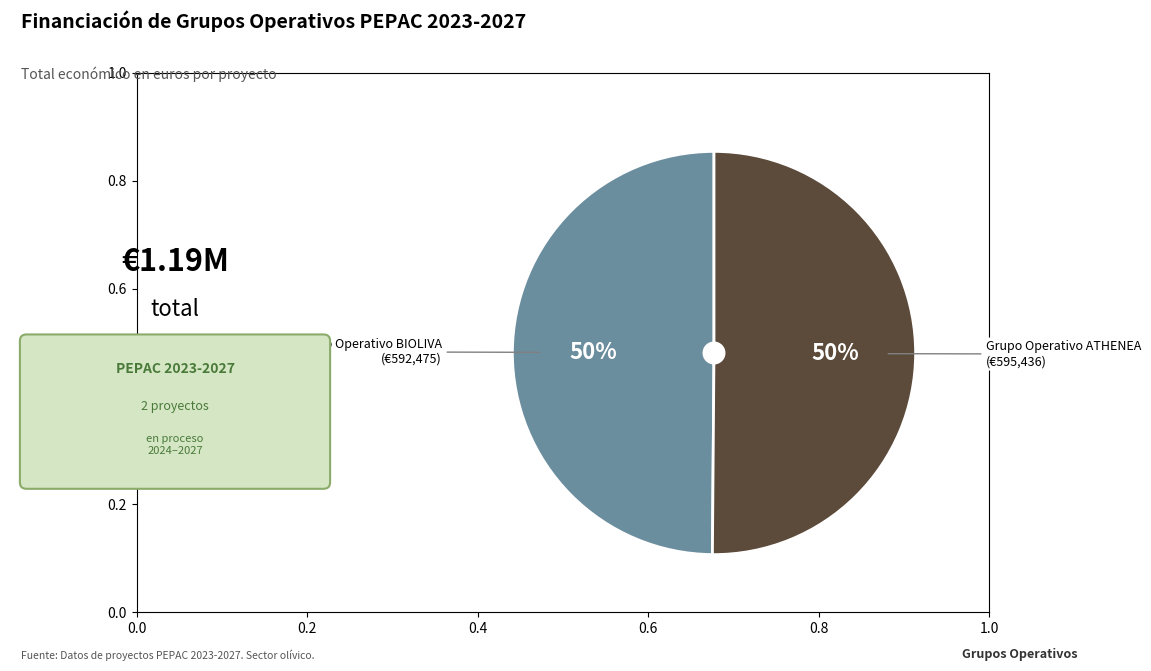

To the nearest percent, what is the average slice percentage?

50%